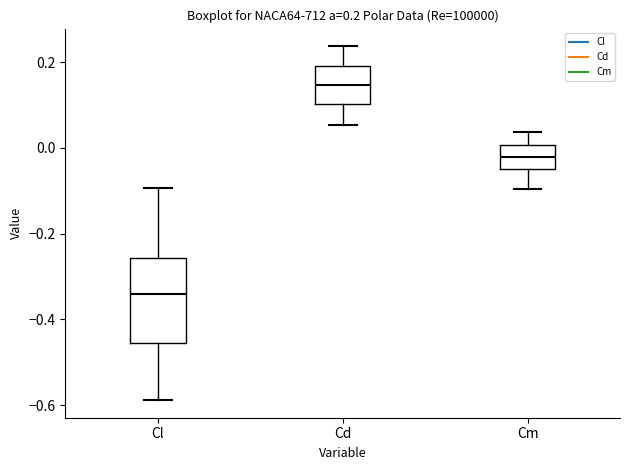

Which box has the lowest median line?

Cl